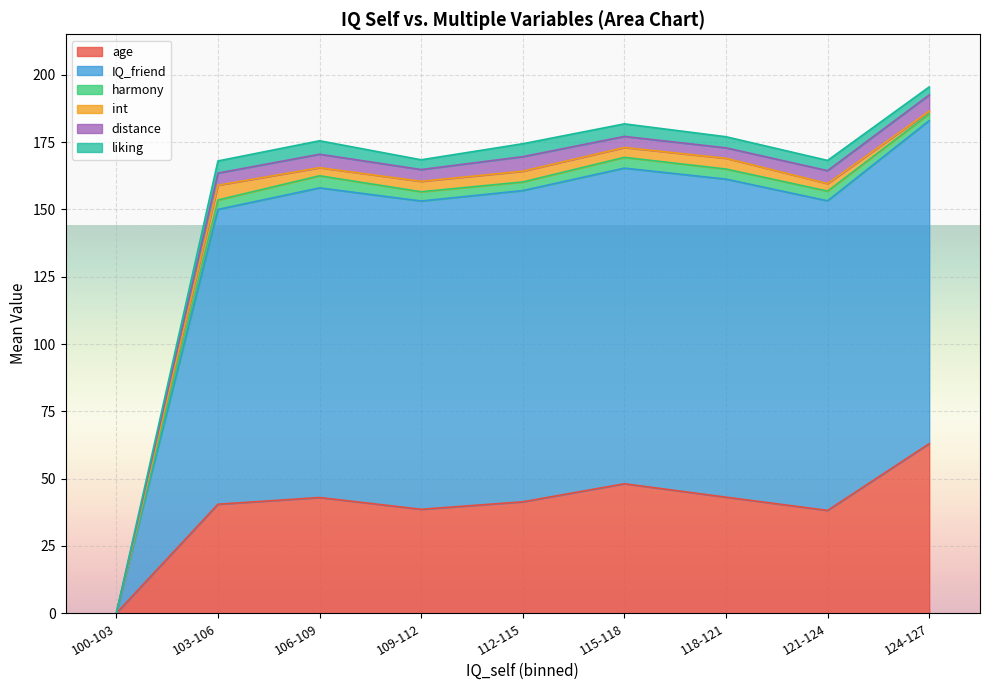

Rank the series at 38 from highest to lowest value.

IQ_friend, age, distance, liking, harmony, int